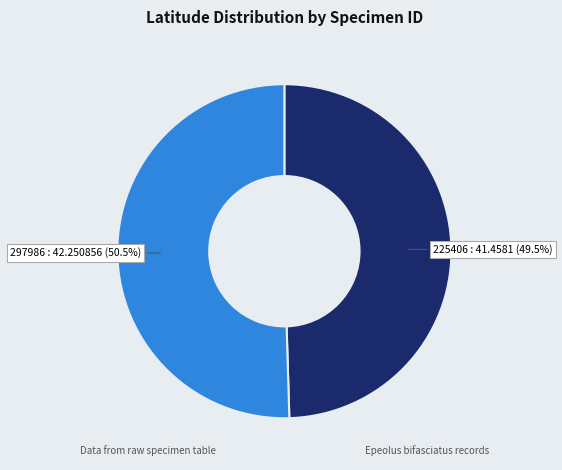

True or false: 225406 accounts for 39% of the total.

False